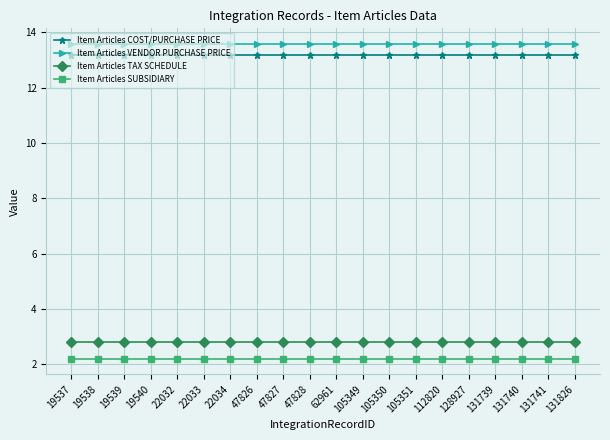

The value of Item Articles COST/PURCHASE PRICE at 131739 is 5.2. True or false?

False